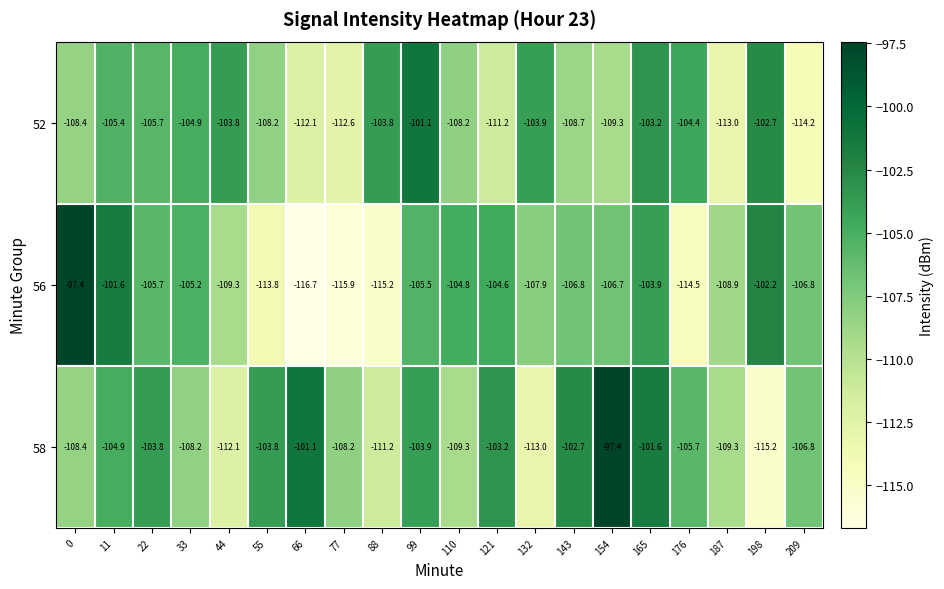

At 132, list the series in order from smallest to largest.

58, 56, 52